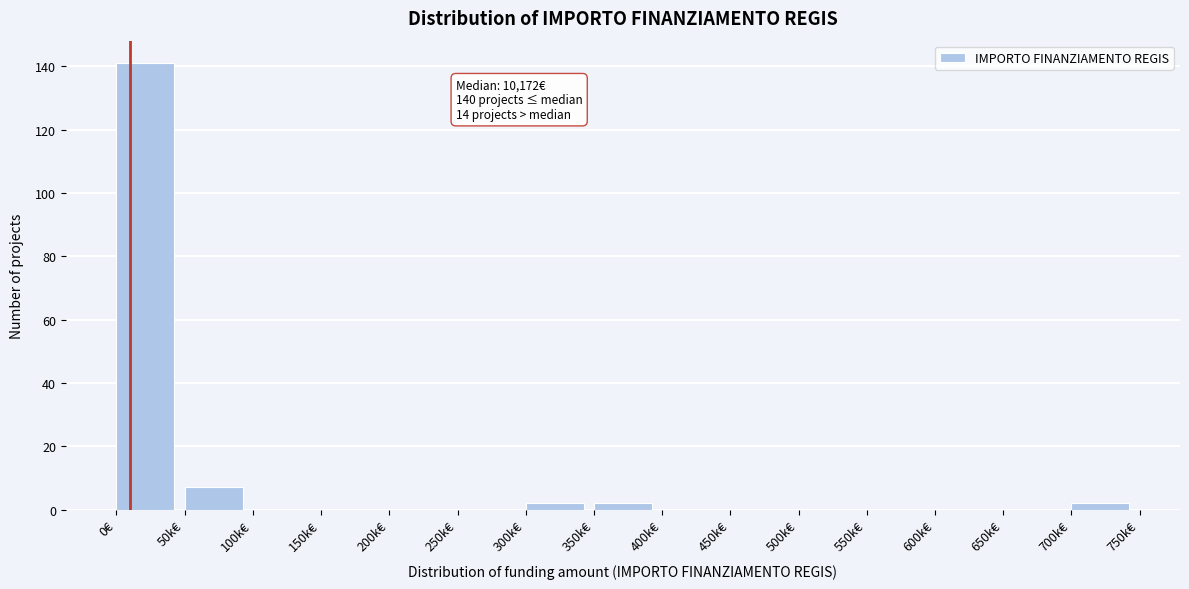

Reading left to right, extract all data points from this chart.

0€=141	50k€=7	100k€=0	150k€=0	200k€=0	250k€=0	300k€=2	350k€=2	400k€=0	450k€=0	500k€=0	550k€=0	600k€=0	650k€=0	700k€=2